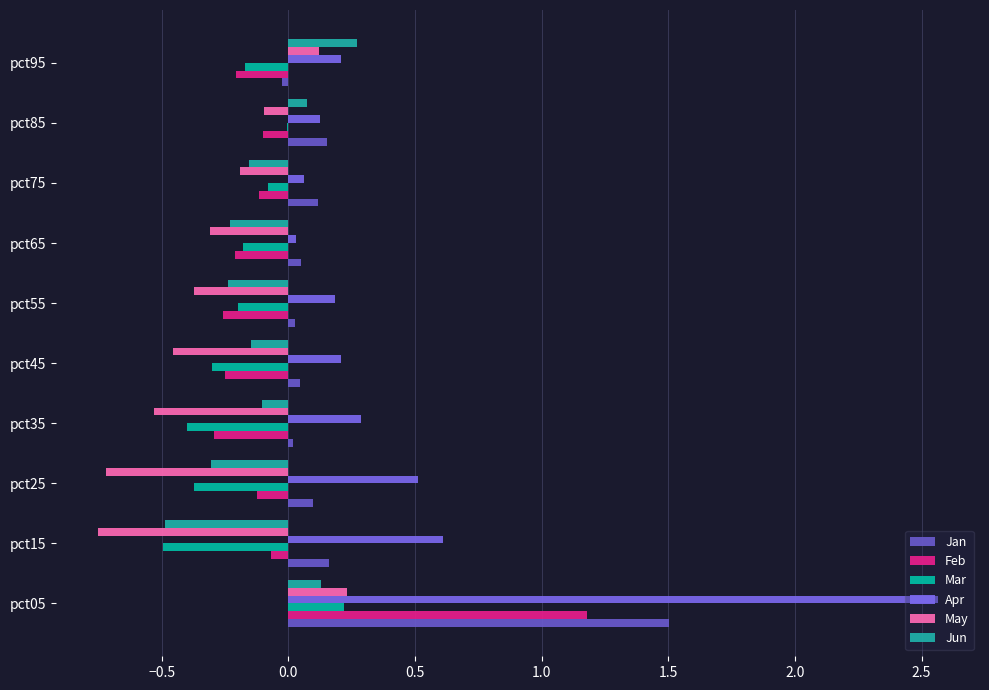

What is the label of the 5th bar from the right?

1.5